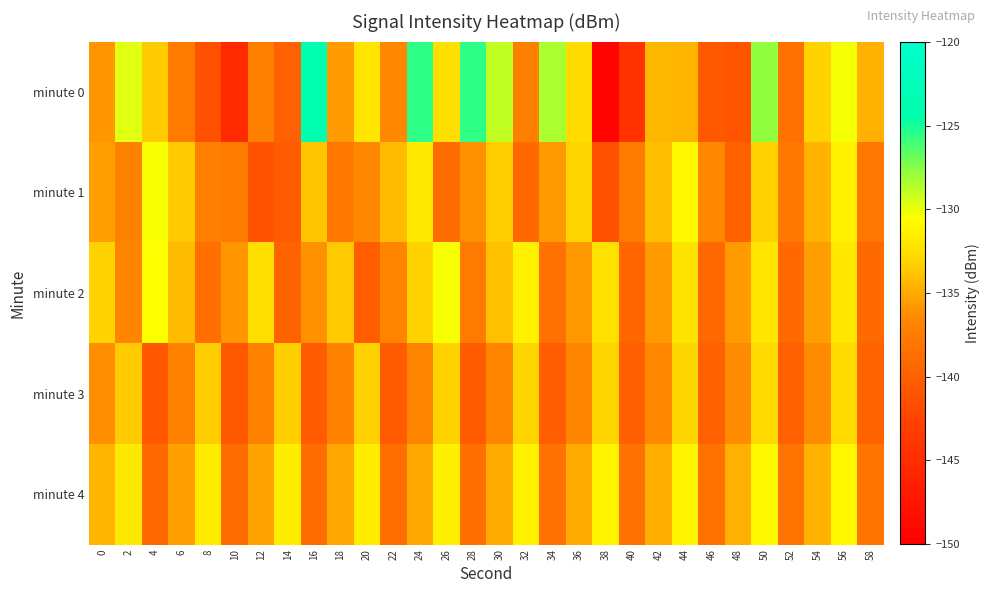

Reading left to right, what are all the values shown in this chart?

minute 0: 0=-135.9	2=-129.8	4=-133.5	6=-137.6	8=-141.3	10=-145.3	12=-137.1	14=-140.0	16=-123.5	18=-135.6	20=-132.0	22=-136.4	24=-125.6	26=-132.4	28=-125.6	30=-129.0	32=-137.3	34=-128.4	36=-132.6	38=-149.5	40=-144.4	42=-134.4	44=-134.5	46=-140.6	48=-141.0	50=-127.7	52=-138.4	54=-133.0	56=-130.3	58=-134.7
minute 1: 0=-135.5	2=-137.0	4=-130.4	6=-133.5	8=-137.3	10=-137.6	12=-141.2	14=-140.4	16=-133.7	18=-137.8	20=-136.5	22=-134.2	24=-131.8	26=-138.9	28=-136.1	30=-133.4	32=-139.2	34=-135.7	36=-132.9	38=-141.3	40=-137.6	42=-134.1	44=-130.8	46=-136.5	48=-139.9	50=-133.2	52=-137.8	54=-134.6	56=-131.3	58=-138.0
minute 2: 0=-133.1	2=-136.8	4=-130.5	6=-134.2	8=-138.6	10=-135.9	12=-132.4	14=-139.7	16=-136.1	18=-133.5	20=-140.2	22=-136.8	24=-133.1	26=-130.4	28=-137.6	30=-134.0	32=-131.3	34=-138.5	36=-135.8	38=-132.2	40=-139.4	42=-135.7	44=-132.1	46=-139.3	48=-135.6	50=-132.0	52=-139.2	54=-135.5	56=-131.9	58=-139.1
minute 3: 0=-136.2	2=-133.5	4=-140.7	6=-137.1	8=-133.4	10=-140.6	12=-137.0	14=-133.3	16=-140.5	18=-136.9	20=-133.2	22=-140.4	24=-136.8	26=-133.1	28=-140.3	30=-136.7	32=-133.0	34=-140.2	36=-136.6	38=-132.9	40=-140.1	42=-136.5	44=-132.8	46=-140.0	48=-136.4	50=-132.7	52=-139.9	54=-136.3	56=-132.6	58=-139.8
minute 4: 0=-134.5	2=-131.8	4=-139.0	6=-135.4	8=-131.7	10=-138.9	12=-135.3	14=-131.6	16=-138.8	18=-135.2	20=-131.5	22=-138.7	24=-135.1	26=-131.4	28=-138.6	30=-135.0	32=-131.3	34=-138.5	36=-134.9	38=-131.2	40=-138.4	42=-134.8	44=-131.1	46=-138.3	48=-134.7	50=-131.0	52=-138.2	54=-134.6	56=-130.9	58=-138.1